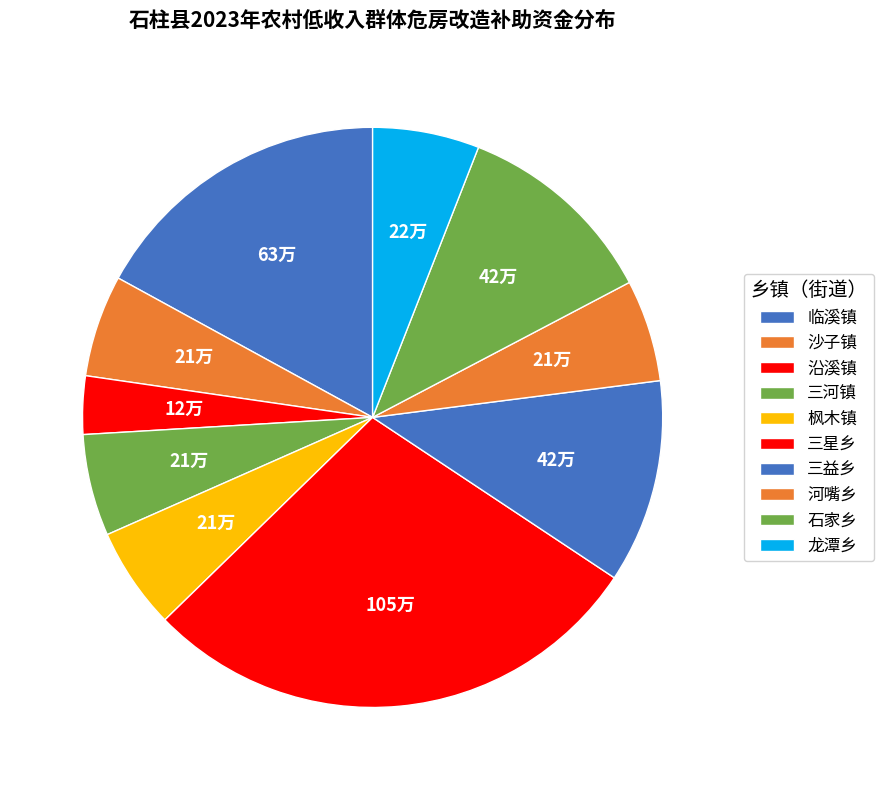

Which has a higher value, 石家乡 or 三益乡?

石家乡